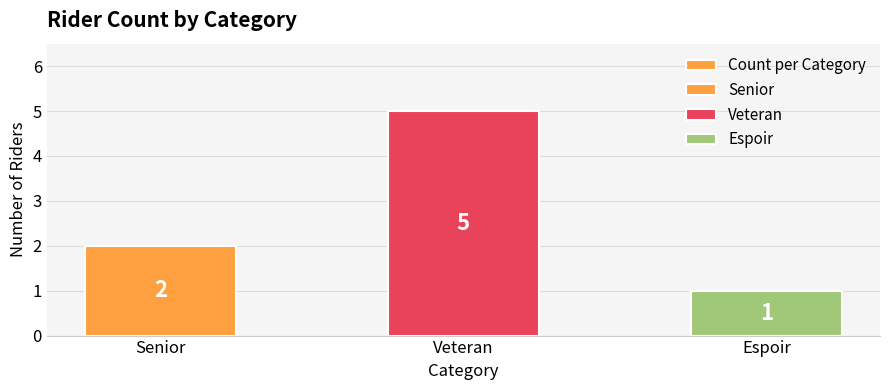

What is the minimum value shown in the chart?

1